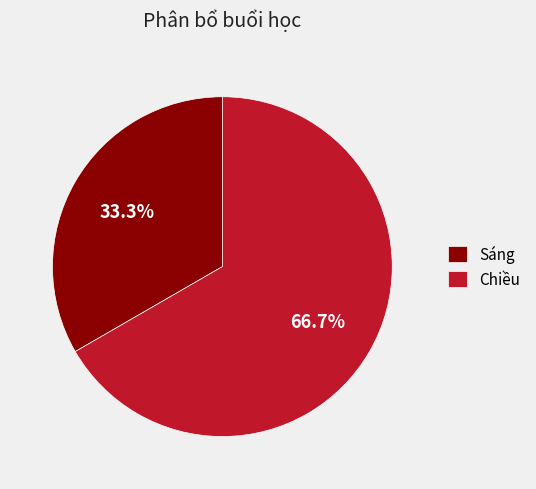

What is the largest slice in the pie chart?

Chiều